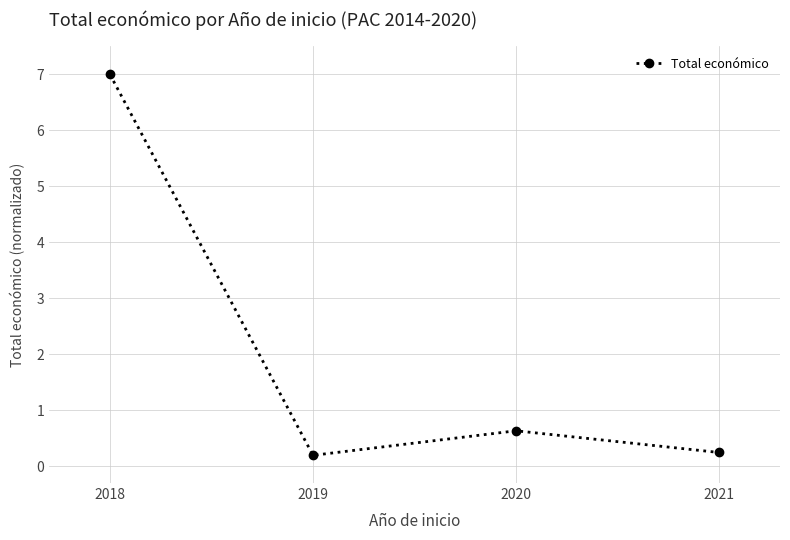

True or false: the data shows 0.6 at 2020.

True